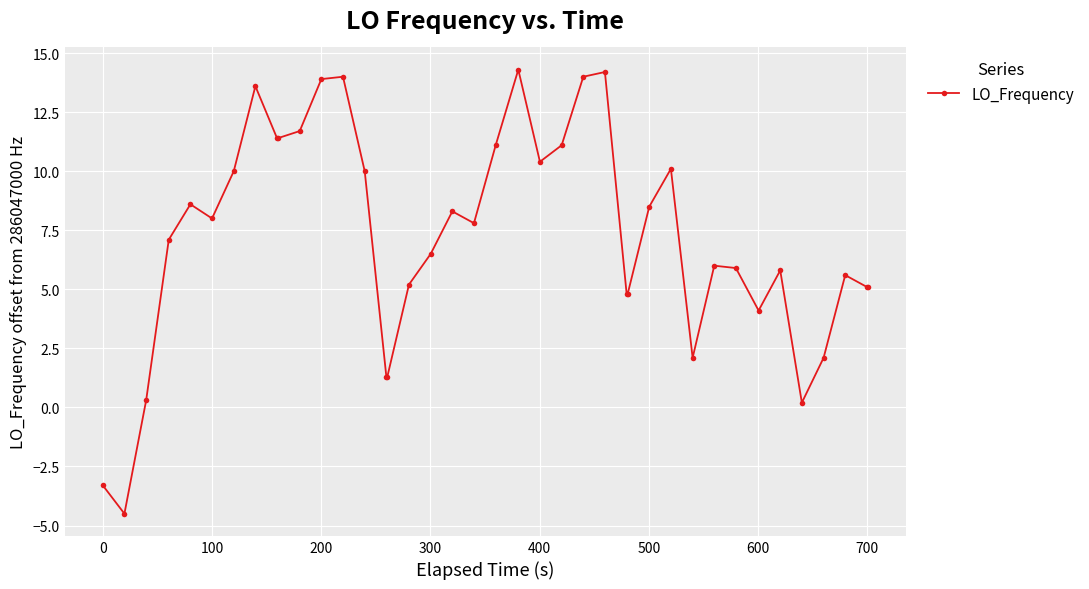

What is the sum of all values?

287.9